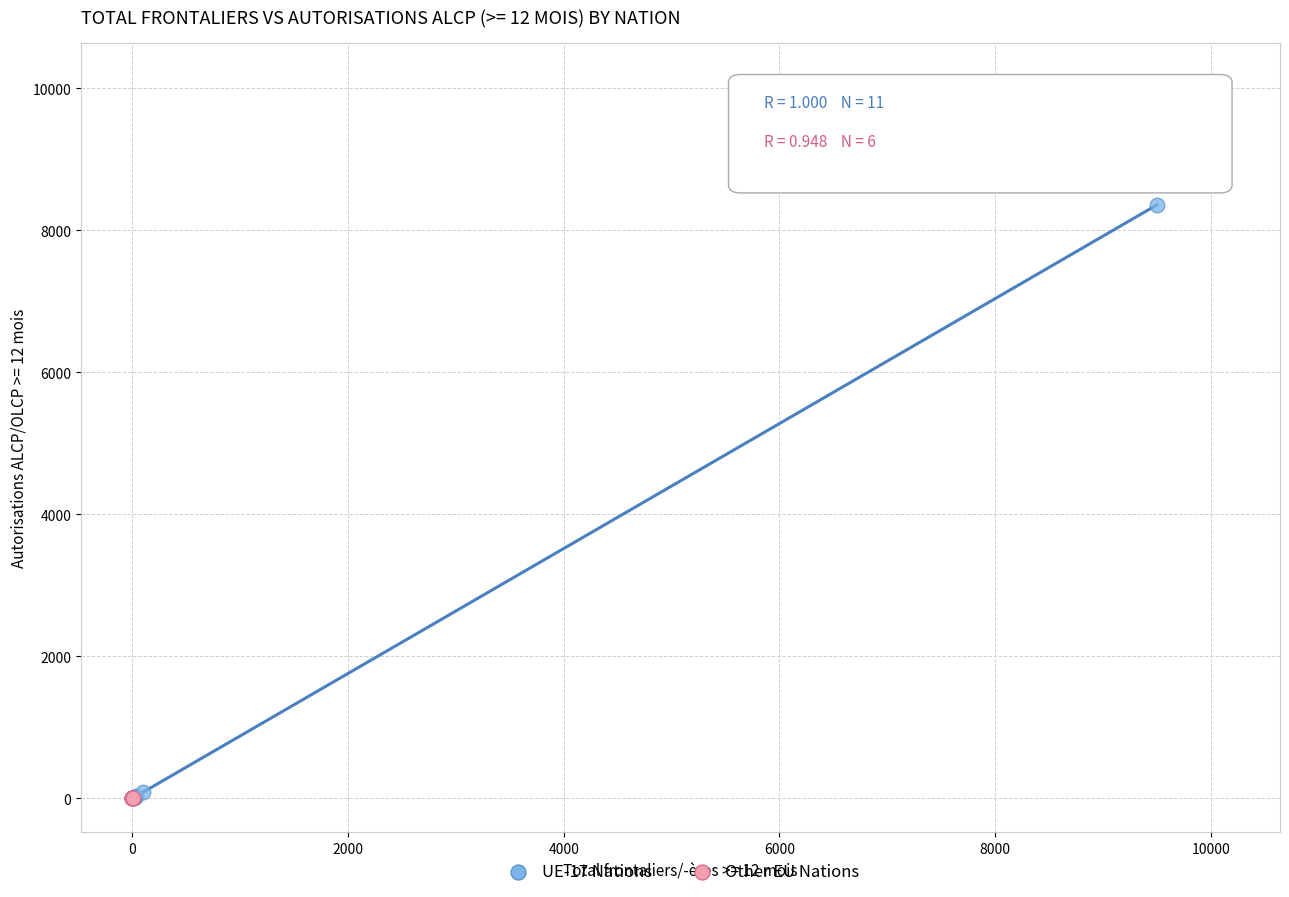

Which series contains the highest Y value?

UE-17 Nations